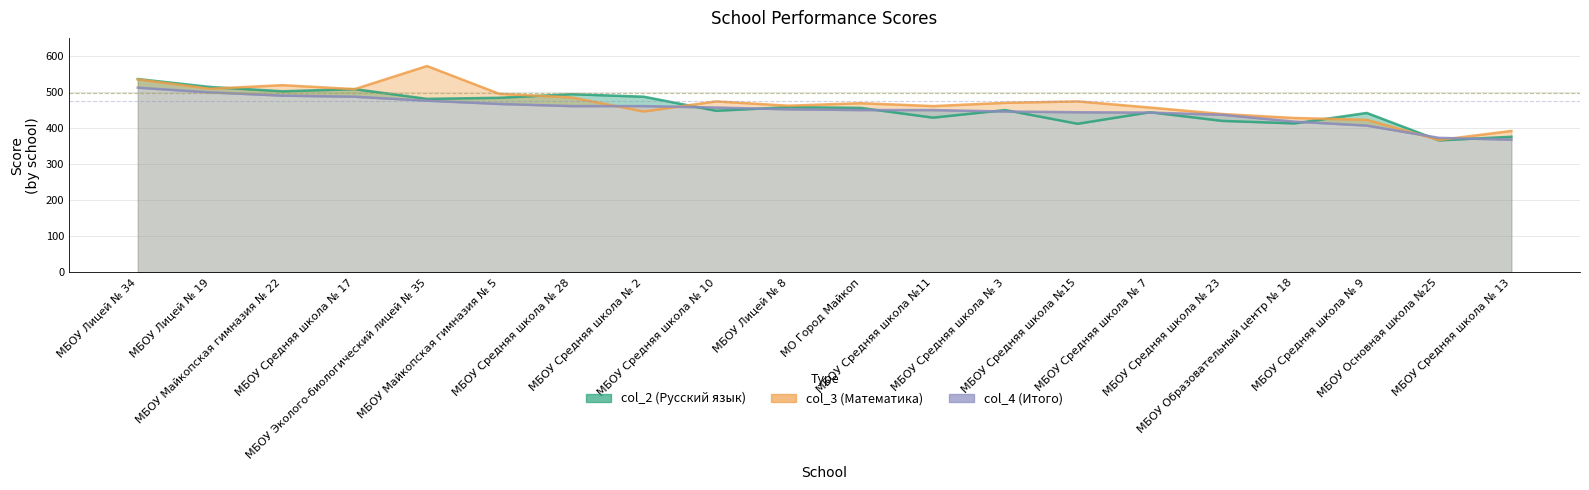

How many categories are shown in the chart?

20